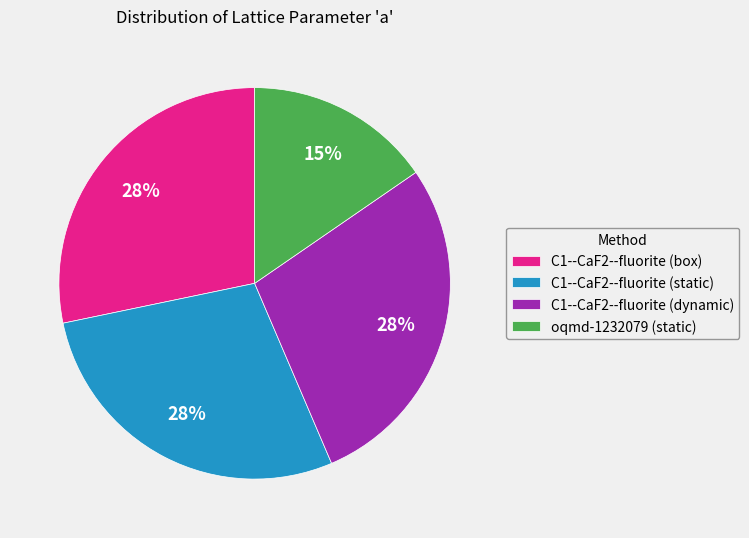

Is it true that C1--CaF2--fluorite (dynamic) is 28% of the pie?

True